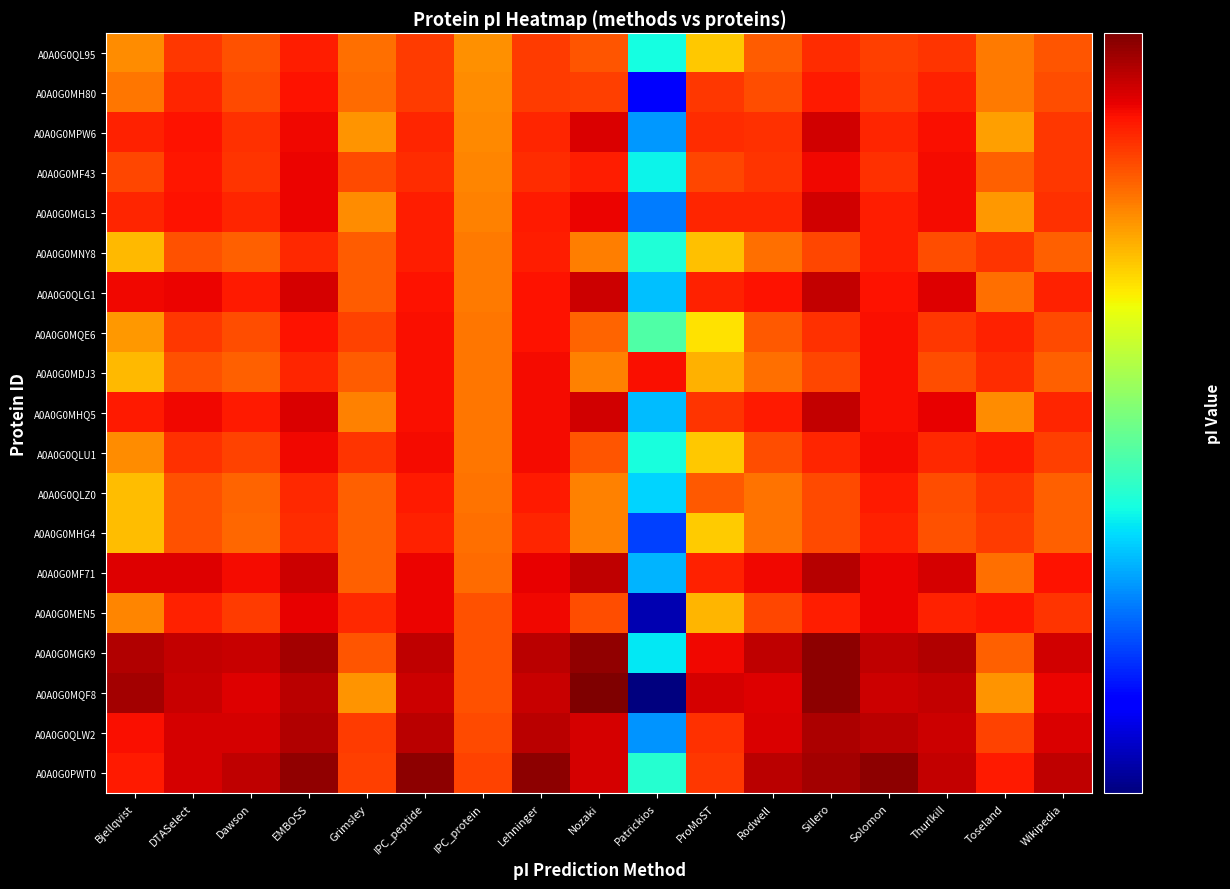

Reading left to right, list all the values displayed in this chart.

A0A0G0QL95: Bjellqvist=6.9	DTASelect=7.4	Dawson=7.2	EMBOSS=7.6	Grimsley=7.0	IPC_peptide=7.4	IPC_protein=6.8	Lehninger=7.4	Nozaki=7.2	Patrickios=4.9	ProMoST=6.5	Rodwell=7.2	Sillero=7.5	Solomon=7.4	Thurlkill=7.5	Toseland=7.0	Wikipedia=7.2
A0A0G0MH80: Bjellqvist=7.0	DTASelect=7.5	Dawson=7.3	EMBOSS=7.7	Grimsley=7.1	IPC_peptide=7.4	IPC_protein=6.8	Lehninger=7.4	Nozaki=7.4	Patrickios=3.8	ProMoST=7.4	Rodwell=7.3	Sillero=7.6	Solomon=7.4	Thurlkill=7.6	Toseland=7.0	Wikipedia=7.3
A0A0G0MPW6: Bjellqvist=7.6	DTASelect=7.7	Dawson=7.5	EMBOSS=7.8	Grimsley=6.8	IPC_peptide=7.5	IPC_protein=6.9	Lehninger=7.6	Nozaki=7.9	Patrickios=4.4	ProMoST=7.5	Rodwell=7.5	Sillero=8.0	Solomon=7.5	Thurlkill=7.7	Toseland=6.7	Wikipedia=7.4
A0A0G0MF43: Bjellqvist=7.3	DTASelect=7.7	Dawson=7.4	EMBOSS=7.8	Grimsley=7.3	IPC_peptide=7.5	IPC_protein=6.9	Lehninger=7.5	Nozaki=7.6	Patrickios=4.8	ProMoST=7.3	Rodwell=7.5	Sillero=7.8	Solomon=7.5	Thurlkill=7.7	Toseland=7.1	Wikipedia=7.4
A0A0G0MGL3: Bjellqvist=7.5	DTASelect=7.7	Dawson=7.6	EMBOSS=7.8	Grimsley=6.8	IPC_peptide=7.6	IPC_protein=6.9	Lehninger=7.6	Nozaki=7.8	Patrickios=4.3	ProMoST=7.5	Rodwell=7.6	Sillero=8.0	Solomon=7.6	Thurlkill=7.7	Toseland=6.8	Wikipedia=7.5
A0A0G0MNY8: Bjellqvist=6.6	DTASelect=7.2	Dawson=7.1	EMBOSS=7.5	Grimsley=7.2	IPC_peptide=7.6	IPC_protein=7.0	Lehninger=7.6	Nozaki=6.9	Patrickios=4.9	ProMoST=6.5	Rodwell=7.0	Sillero=7.3	Solomon=7.6	Thurlkill=7.3	Toseland=7.4	Wikipedia=7.1
A0A0G0QLG1: Bjellqvist=7.8	DTASelect=7.8	Dawson=7.6	EMBOSS=7.9	Grimsley=7.2	IPC_peptide=7.7	IPC_protein=7.0	Lehninger=7.7	Nozaki=8.0	Patrickios=4.6	ProMoST=7.6	Rodwell=7.7	Sillero=8.1	Solomon=7.7	Thurlkill=7.9	Toseland=7.0	Wikipedia=7.6
A0A0G0MQE6: Bjellqvist=6.8	DTASelect=7.4	Dawson=7.3	EMBOSS=7.7	Grimsley=7.3	IPC_peptide=7.7	IPC_protein=7.0	Lehninger=7.7	Nozaki=7.1	Patrickios=5.2	ProMoST=6.3	Rodwell=7.2	Sillero=7.5	Solomon=7.7	Thurlkill=7.4	Toseland=7.6	Wikipedia=7.3
A0A0G0MDJ3: Bjellqvist=6.6	DTASelect=7.2	Dawson=7.1	EMBOSS=7.6	Grimsley=7.2	IPC_peptide=7.7	IPC_protein=7.0	Lehninger=7.7	Nozaki=6.9	Patrickios=7.7	ProMoST=6.6	Rodwell=7.0	Sillero=7.3	Solomon=7.7	Thurlkill=7.3	Toseland=7.5	Wikipedia=7.1
A0A0G0MHQ5: Bjellqvist=7.6	DTASelect=7.8	Dawson=7.6	EMBOSS=7.9	Grimsley=6.9	IPC_peptide=7.7	IPC_protein=7.0	Lehninger=7.7	Nozaki=8.0	Patrickios=4.6	ProMoST=7.5	Rodwell=7.6	Sillero=8.1	Solomon=7.7	Thurlkill=7.8	Toseland=6.9	Wikipedia=7.6
A0A0G0QLU1: Bjellqvist=6.9	DTASelect=7.5	Dawson=7.4	EMBOSS=7.8	Grimsley=7.5	IPC_peptide=7.7	IPC_protein=7.0	Lehninger=7.7	Nozaki=7.2	Patrickios=4.9	ProMoST=6.5	Rodwell=7.3	Sillero=7.5	Solomon=7.7	Thurlkill=7.5	Toseland=7.6	Wikipedia=7.4
A0A0G0QLZ0: Bjellqvist=6.5	DTASelect=7.2	Dawson=7.1	EMBOSS=7.5	Grimsley=7.1	IPC_peptide=7.6	IPC_protein=7.0	Lehninger=7.6	Nozaki=6.9	Patrickios=4.7	ProMoST=7.2	Rodwell=7.0	Sillero=7.3	Solomon=7.6	Thurlkill=7.3	Toseland=7.5	Wikipedia=7.1
A0A0G0MHG4: Bjellqvist=6.5	DTASelect=7.2	Dawson=7.1	EMBOSS=7.5	Grimsley=7.1	IPC_peptide=7.6	IPC_protein=7.0	Lehninger=7.6	Nozaki=6.9	Patrickios=4.1	ProMoST=6.5	Rodwell=7.0	Sillero=7.3	Solomon=7.6	Thurlkill=7.2	Toseland=7.4	Wikipedia=7.1
A0A0G0MF71: Bjellqvist=7.9	DTASelect=7.9	Dawson=7.7	EMBOSS=8.0	Grimsley=7.1	IPC_peptide=7.8	IPC_protein=7.1	Lehninger=7.8	Nozaki=8.1	Patrickios=4.5	ProMoST=7.6	Rodwell=7.8	Sillero=8.1	Solomon=7.8	Thurlkill=7.9	Toseland=7.0	Wikipedia=7.7
A0A0G0MEN5: Bjellqvist=6.9	DTASelect=7.6	Dawson=7.4	EMBOSS=7.8	Grimsley=7.5	IPC_peptide=7.8	IPC_protein=7.2	Lehninger=7.8	Nozaki=7.3	Patrickios=3.6	ProMoST=6.6	Rodwell=7.3	Sillero=7.6	Solomon=7.8	Thurlkill=7.6	Toseland=7.7	Wikipedia=7.4
A0A0G0MGK9: Bjellqvist=8.2	DTASelect=8.1	Dawson=8.0	EMBOSS=8.2	Grimsley=7.2	IPC_peptide=8.1	IPC_protein=7.2	Lehninger=8.1	Nozaki=8.4	Patrickios=4.8	ProMoST=7.8	Rodwell=8.1	Sillero=8.4	Solomon=8.1	Thurlkill=8.2	Toseland=7.1	Wikipedia=8.0
A0A0G0MQF8: Bjellqvist=8.2	DTASelect=8.0	Dawson=7.9	EMBOSS=8.1	Grimsley=6.8	IPC_peptide=8.0	IPC_protein=7.2	Lehninger=8.0	Nozaki=8.5	Patrickios=3.5	ProMoST=7.9	Rodwell=7.9	Sillero=8.4	Solomon=8.0	Thurlkill=8.1	Toseland=6.8	Wikipedia=7.8
A0A0G0QLW2: Bjellqvist=7.7	DTASelect=7.9	Dawson=7.9	EMBOSS=8.2	Grimsley=7.4	IPC_peptide=8.1	IPC_protein=7.3	Lehninger=8.1	Nozaki=7.9	Patrickios=4.4	ProMoST=7.5	Rodwell=7.9	Sillero=8.2	Solomon=8.1	Thurlkill=8.0	Toseland=7.4	Wikipedia=7.9
A0A0G0PWT0: Bjellqvist=7.6	DTASelect=7.9	Dawson=8.1	EMBOSS=8.3	Grimsley=7.4	IPC_peptide=8.4	IPC_protein=7.3	Lehninger=8.4	Nozaki=7.9	Patrickios=5.0	ProMoST=7.4	Rodwell=8.1	Sillero=8.2	Solomon=8.4	Thurlkill=8.1	Toseland=7.6	Wikipedia=8.1